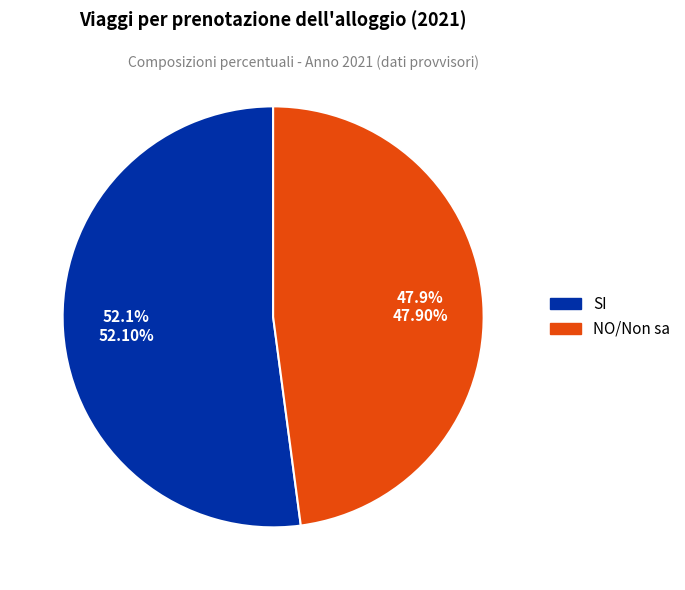

Count the number of slices in the pie.

2